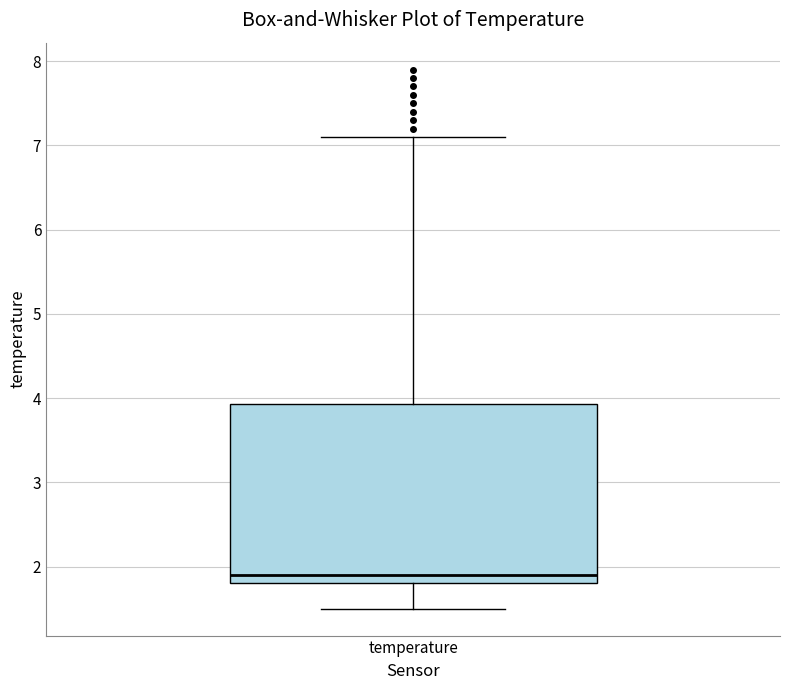

Transcribe this box plot: give where the median line is, the range the box spans, and where the two whiskers end, as read against the y-axis. The values are not printed on the chart, so give them approximately, as read against the axis.

median 1.9, box 1.8 to 3.9, whiskers 1.5 to 7.1